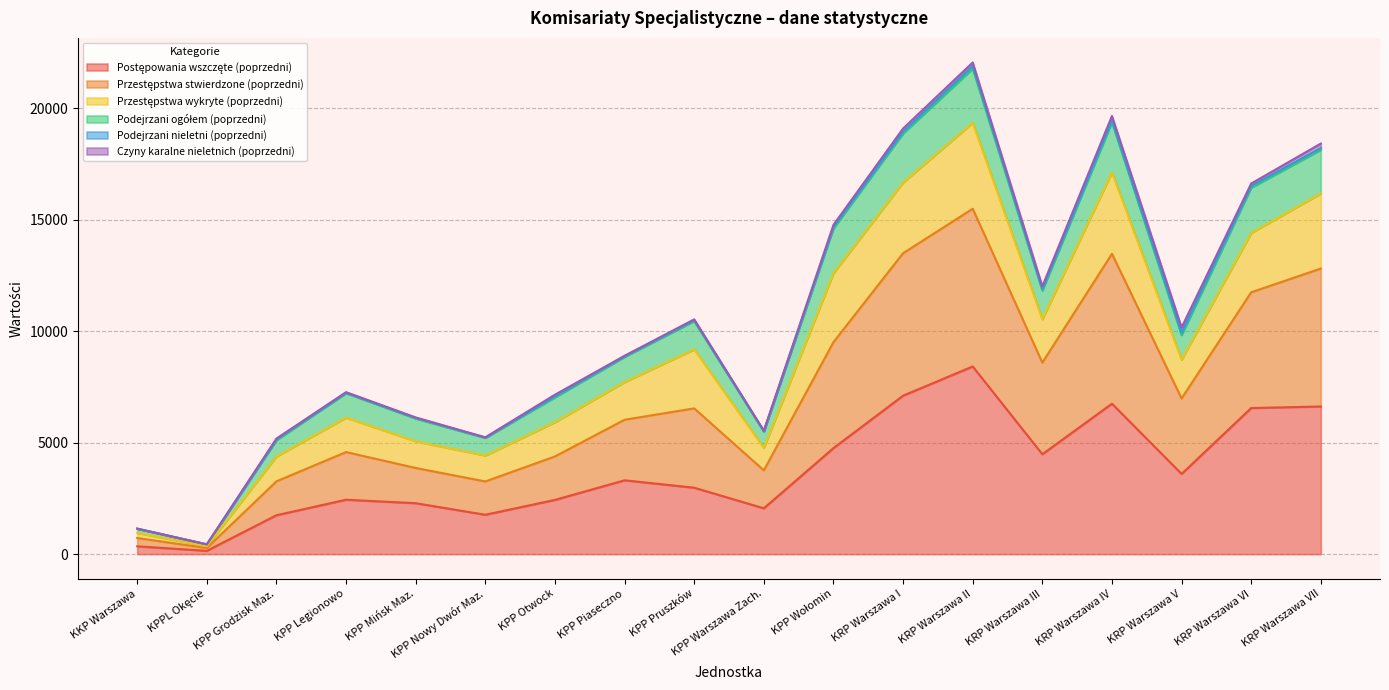

What position from the right is KPP Wołomin?

8